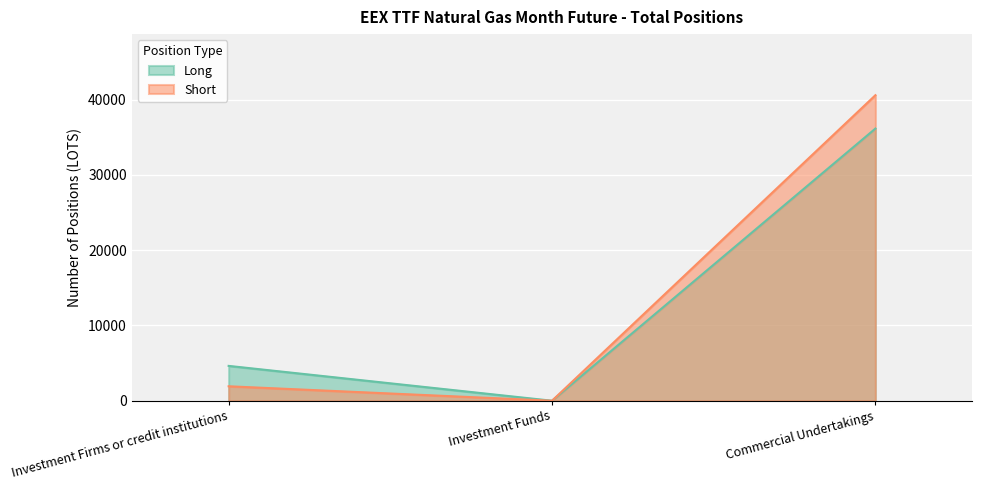

What is the difference between the Short values at Investment Funds and Commercial Undertakings?

40583.8